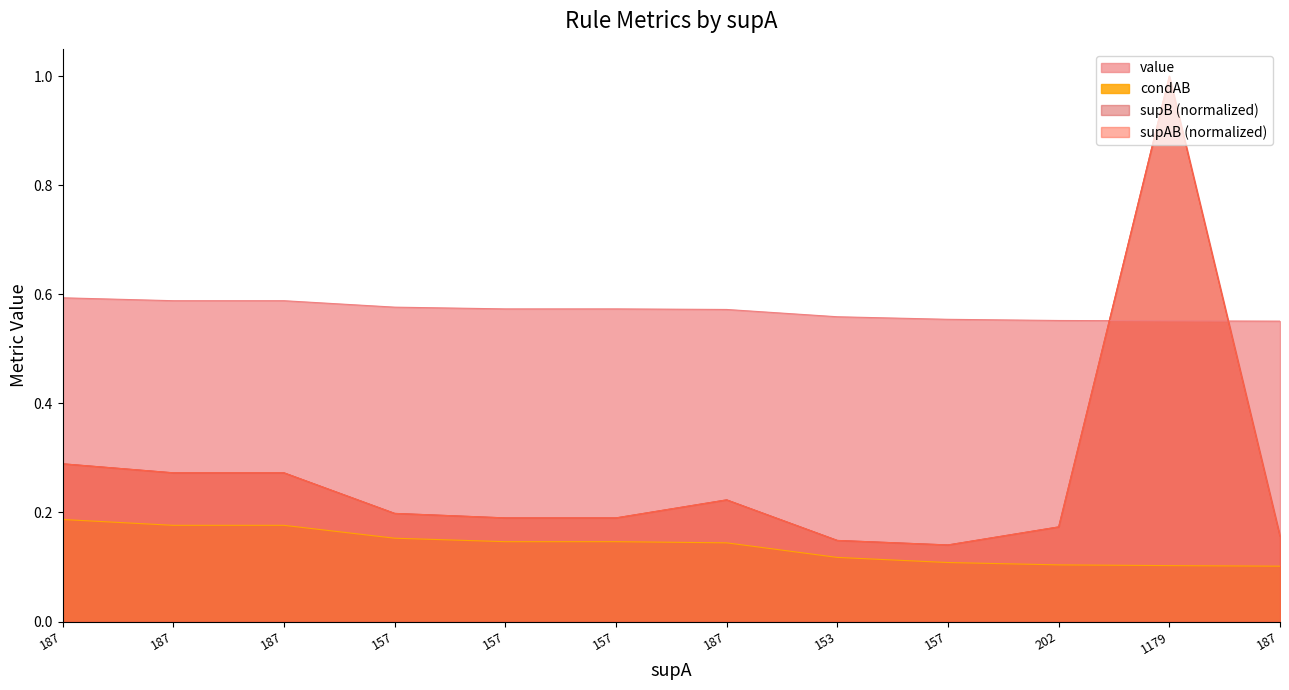

Rank the categories by supB value from lowest to highest.

157, 153, 187, 202, 157, 157, 157, 187, 187, 187, 187, 1179